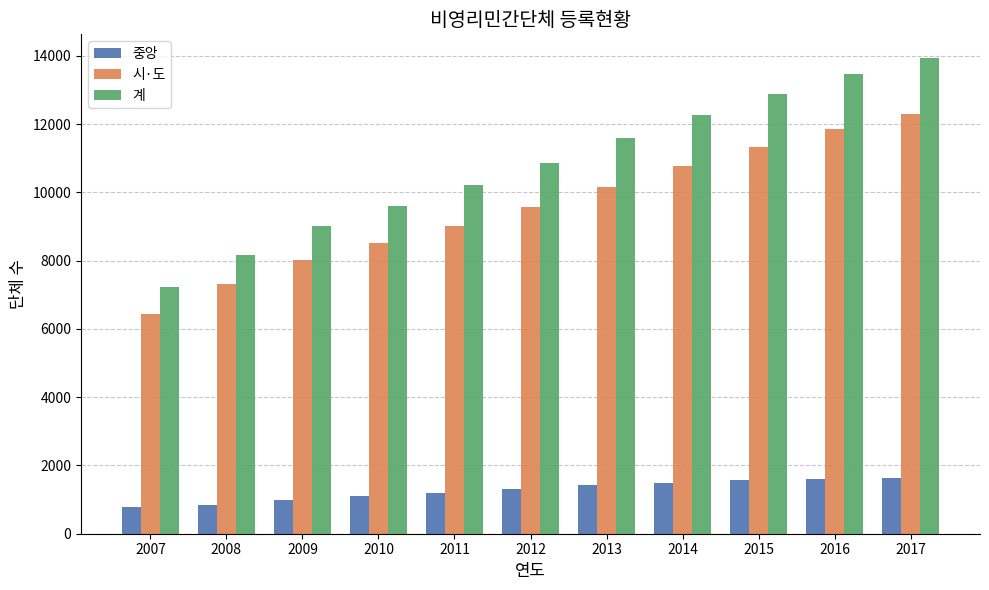

How many series are shown in this chart?

3